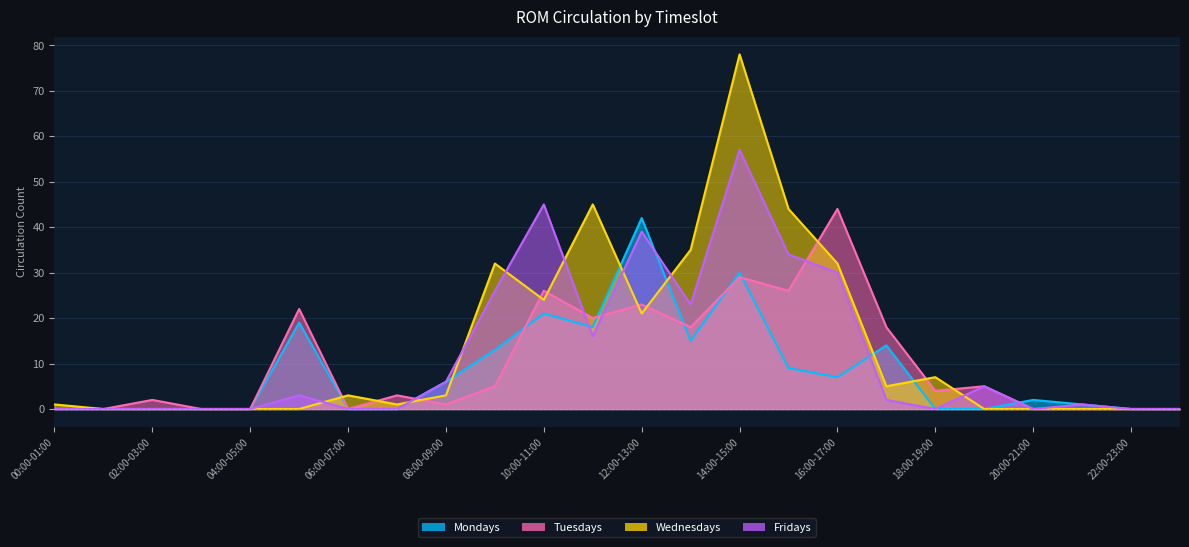

How many categories are shown in the chart?

24